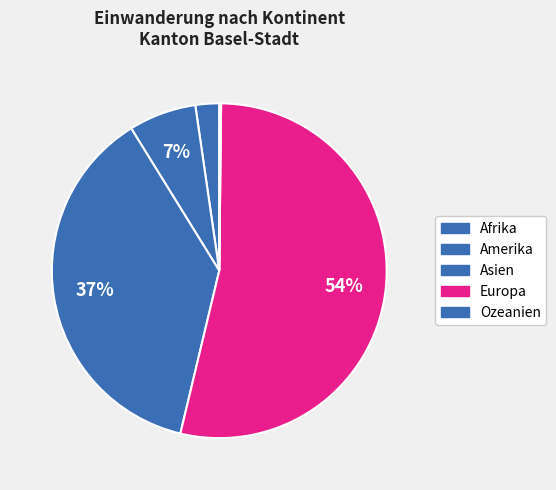

What is the largest slice in the pie chart?

Europa